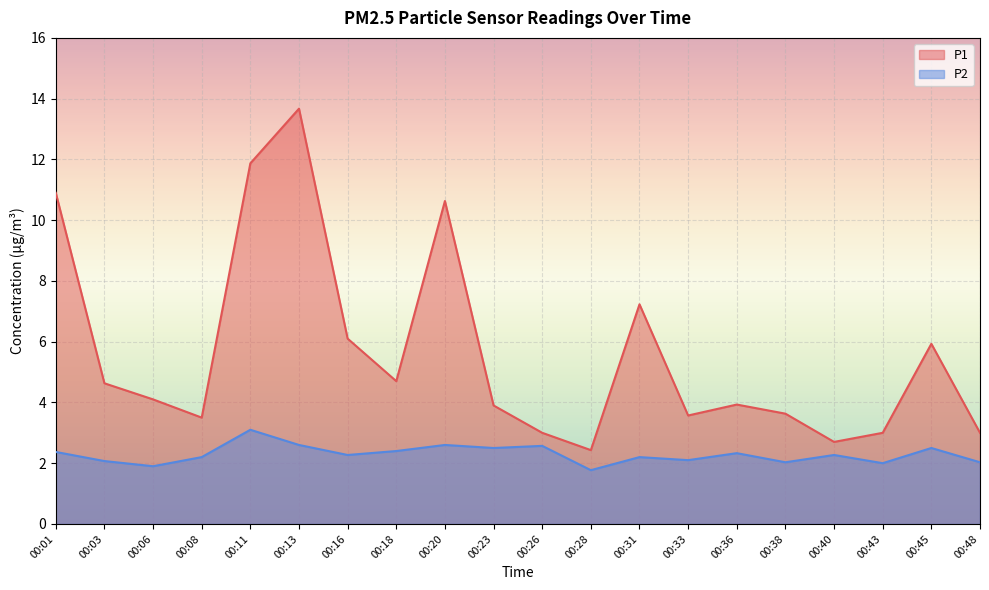

What is the average value of the P2 series?

2.3